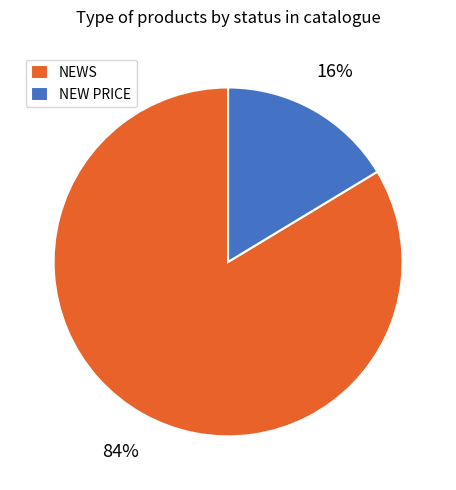

The NEW PRICE slice represents 16% of the pie. True or false?

True